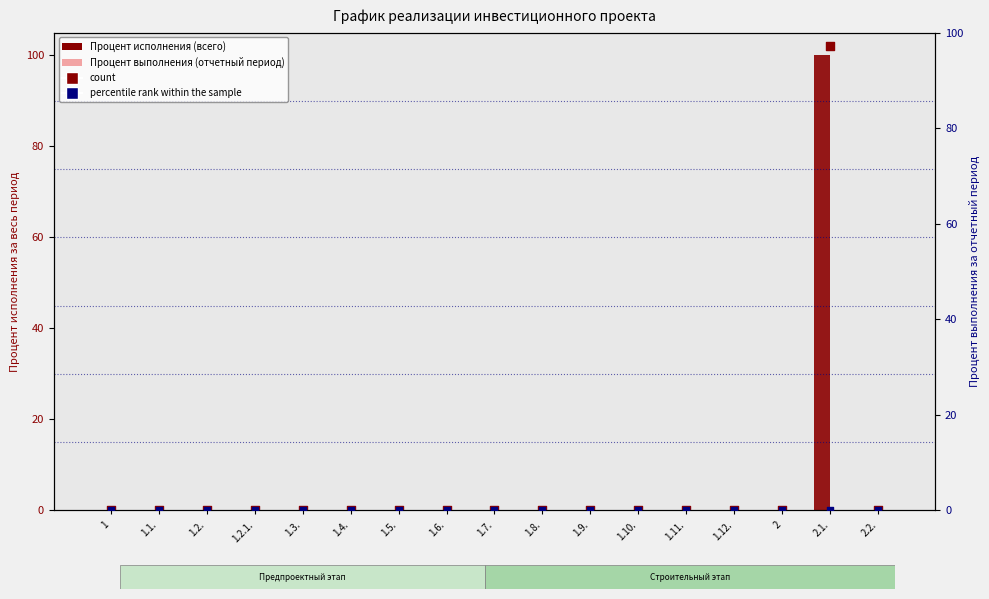

At how many categories does at least one series exceed 74?

1